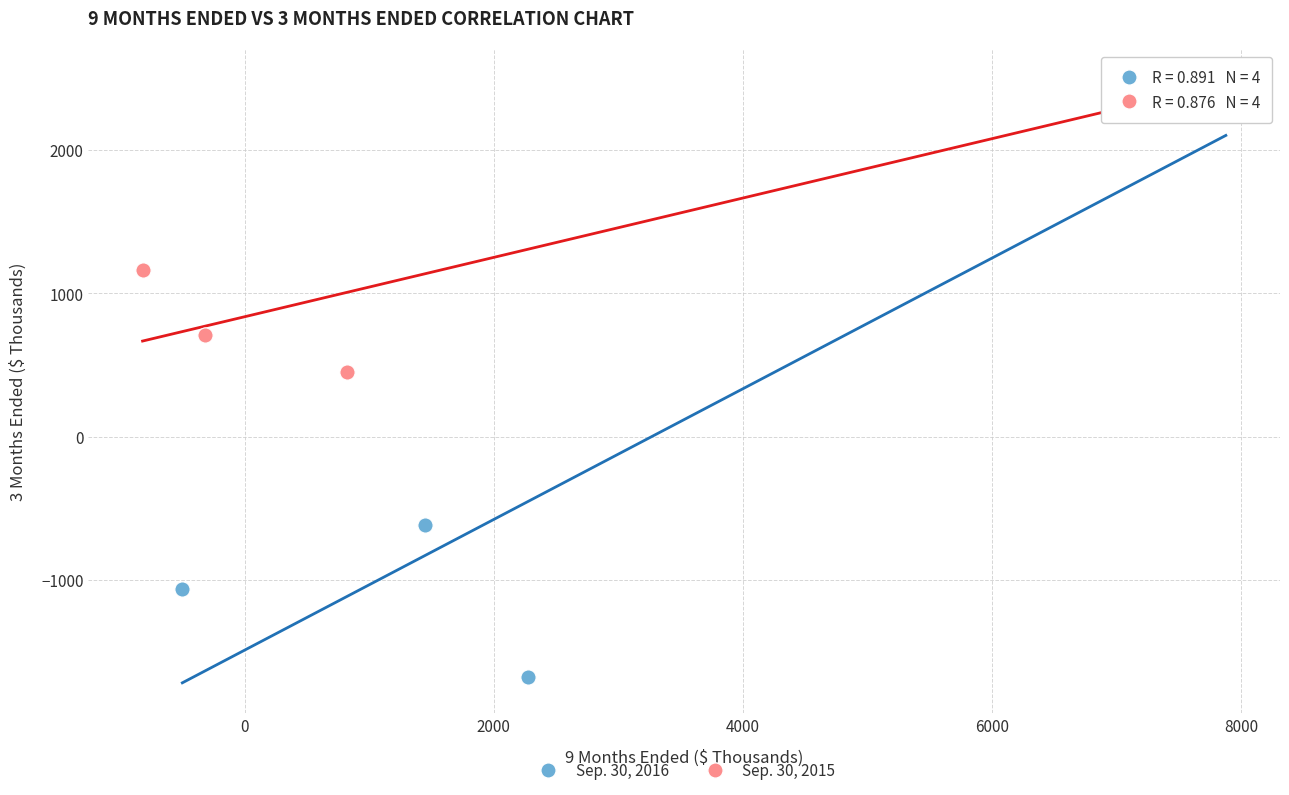

Which series has the largest Y range (max minus min)?

Sep. 30, 2016